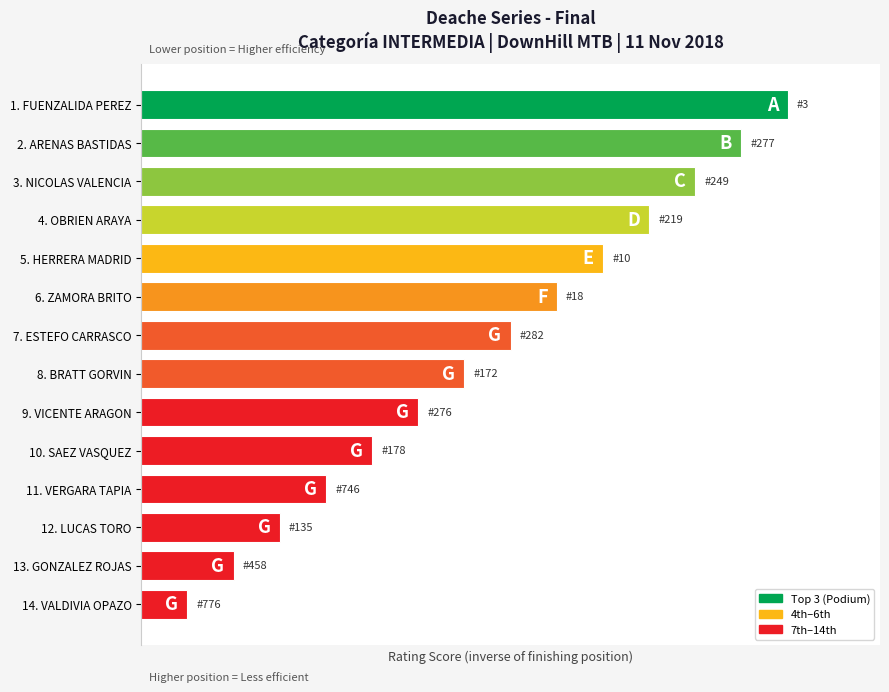

Where is the data nearest to the value 7?

8. BRATT GORVIN